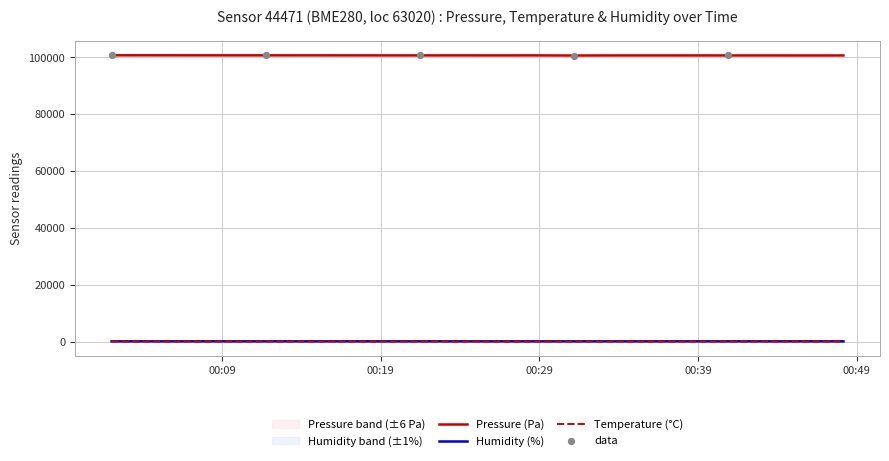

Which series has the widest spread of Y values?

pressure